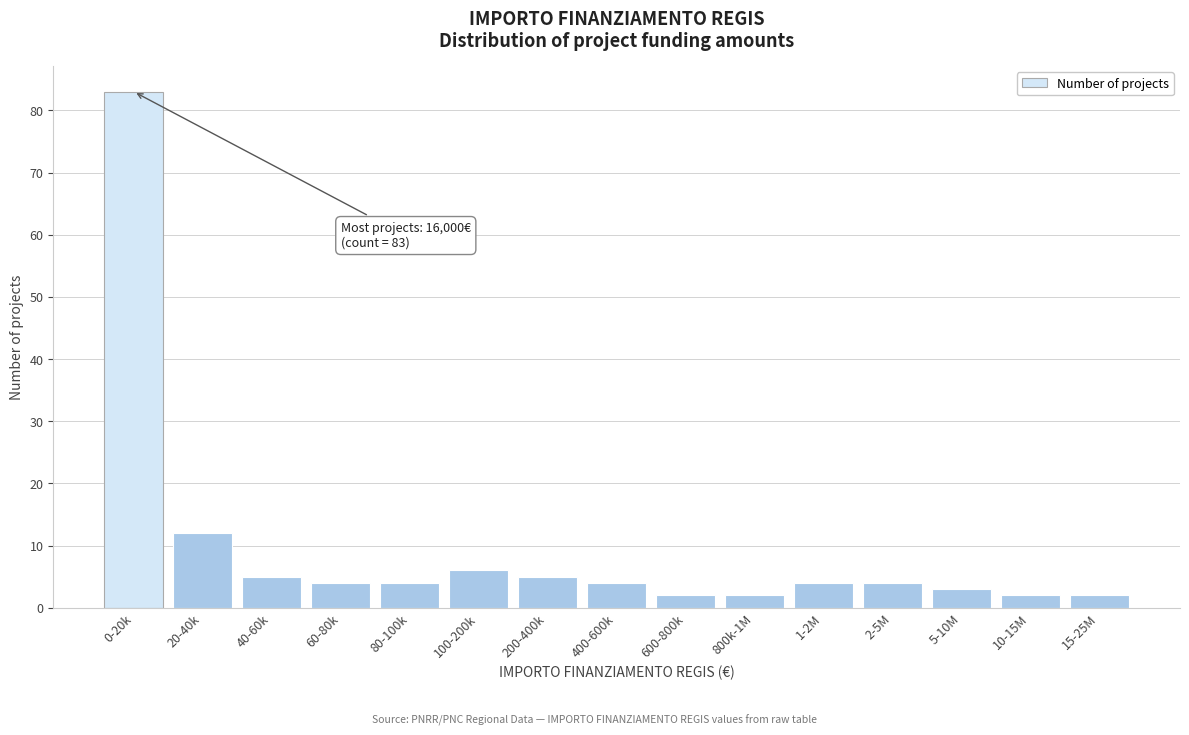

Reading left to right, extract all data points from this chart.

0-20k=83	20-40k=12	40-60k=5	60-80k=4	80-100k=4	100-200k=6	200-400k=5	400-600k=4	600-800k=2	800k-1M=2	1-2M=4	2-5M=4	5-10M=3	10-15M=2	15-25M=2